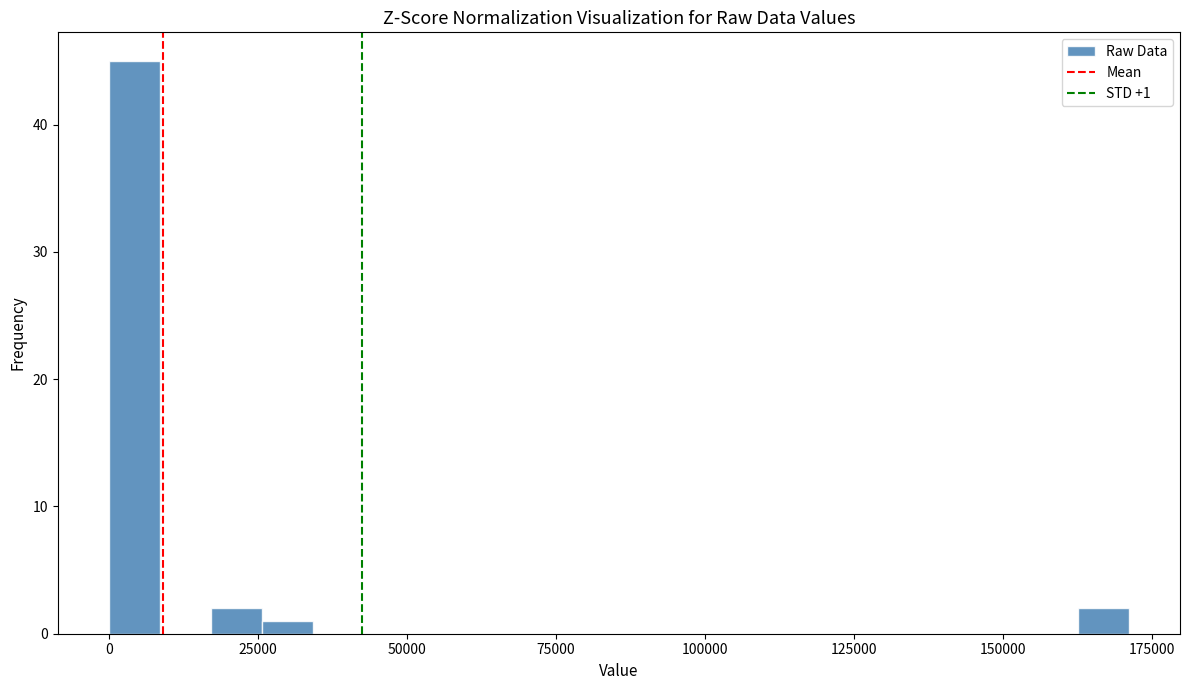

Around what value on the x-axis is the tallest bar? Give the approximate position of its centre, as read against the axis.

5000